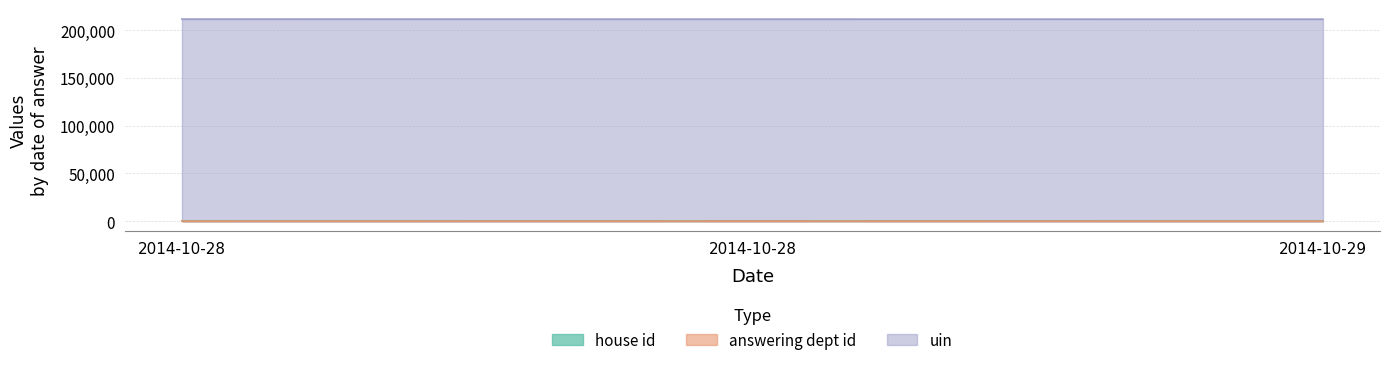

What is the sum of the uin values at 2014-10-28 and 2014-10-29?

423183